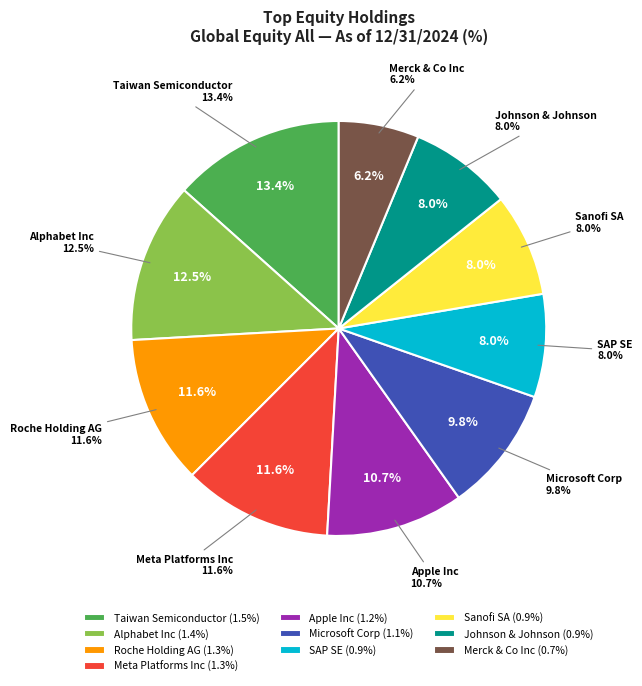

Which slice is the largest?

Taiwan Semiconductor